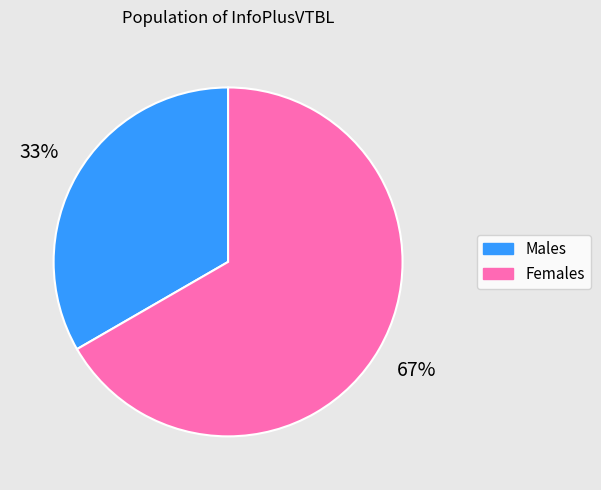

Which category has the smallest portion of the pie?

Males